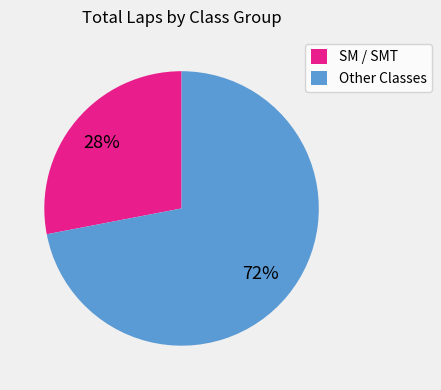

What is the ratio of the value at SM / SMT to the value at Other Classes?

0.4